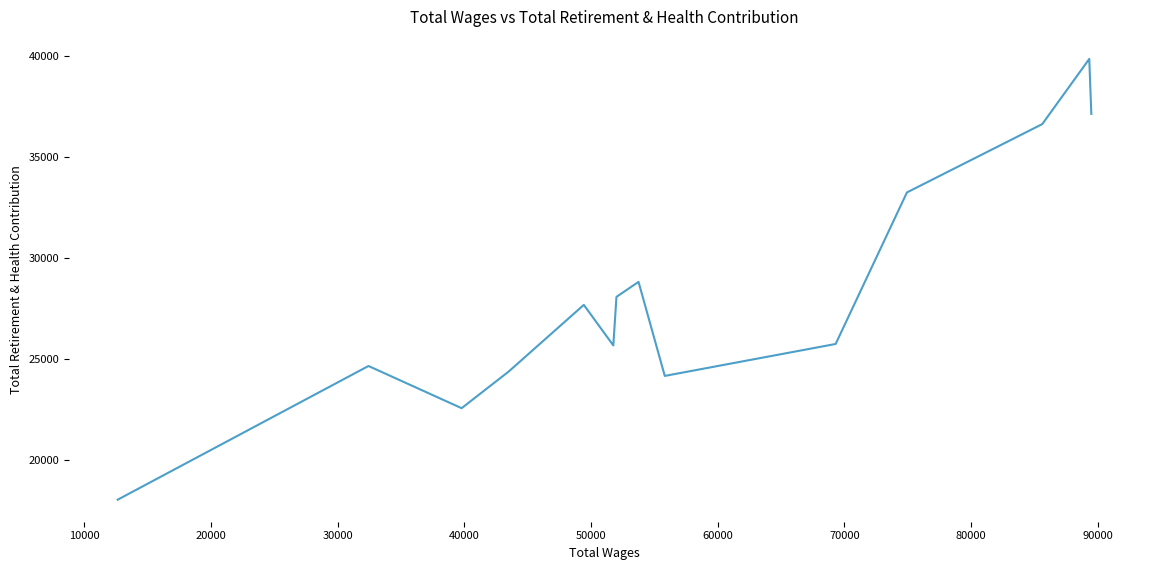

True or false: the data shows 15297 at 30000.

False